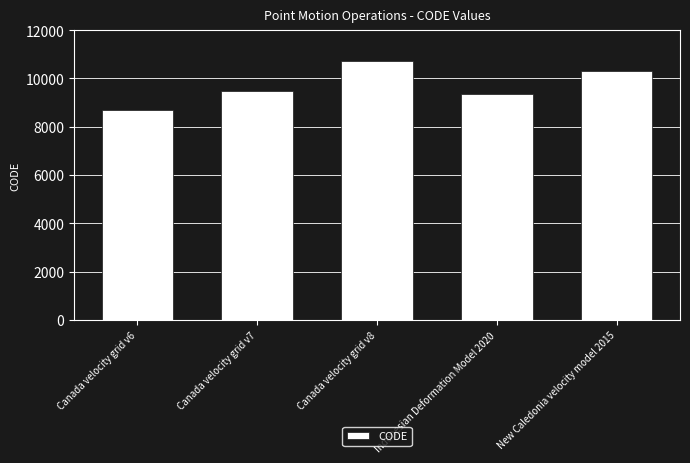

List the labels in order of value, largest first.

Canada velocity grid v8, New Caledonia velocity model 2015, Canada velocity grid v7, Indonesian Deformation Model 2020, Canada velocity grid v6